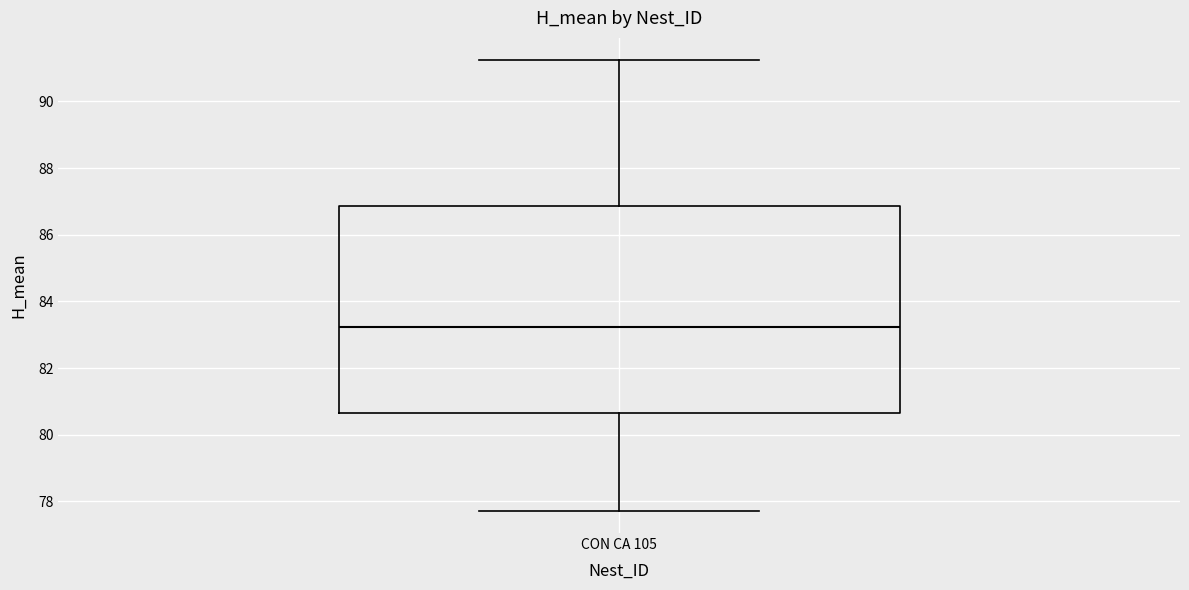

Transcribe this box plot: give where the median line is, the range the box spans, and where the two whiskers end, as read against the y-axis. The values are not printed on the chart, so give them approximately, as read against the axis.

median 83.2, box 80.6 to 86.8, whiskers 77.8 to 91.2